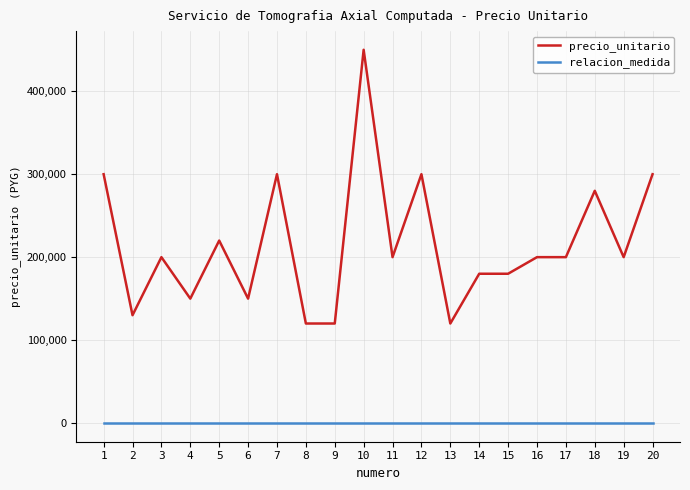

True or false: relacion_medida and precio_unitario cross at least once.

False